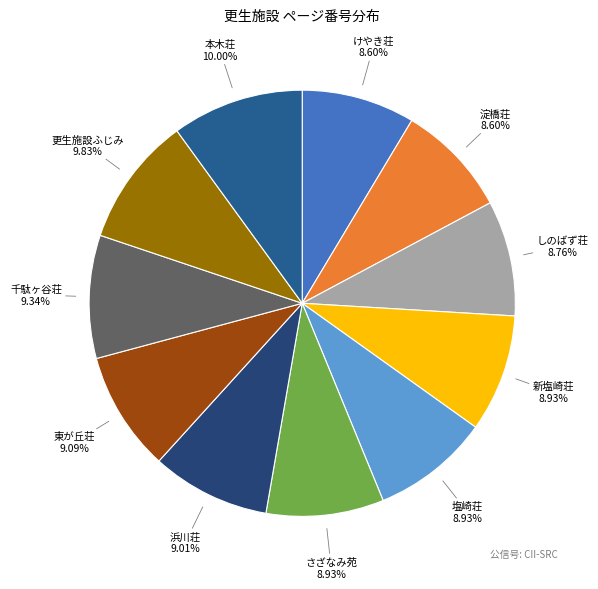

To the nearest percent, what is the average slice percentage?

9%